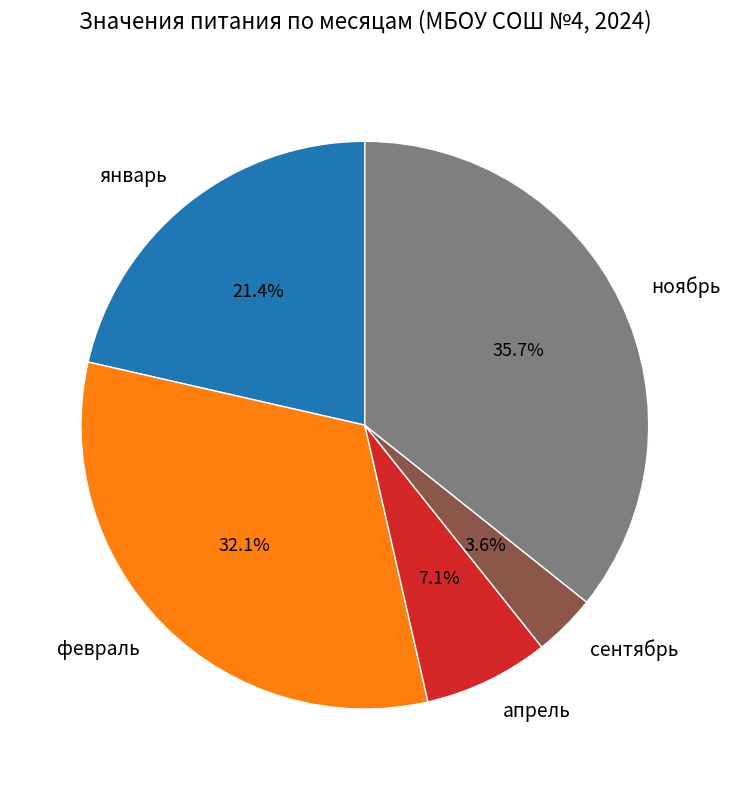

Rank the categories by value from highest to lowest.

ноябрь, февраль, январь, апрель, сентябрь